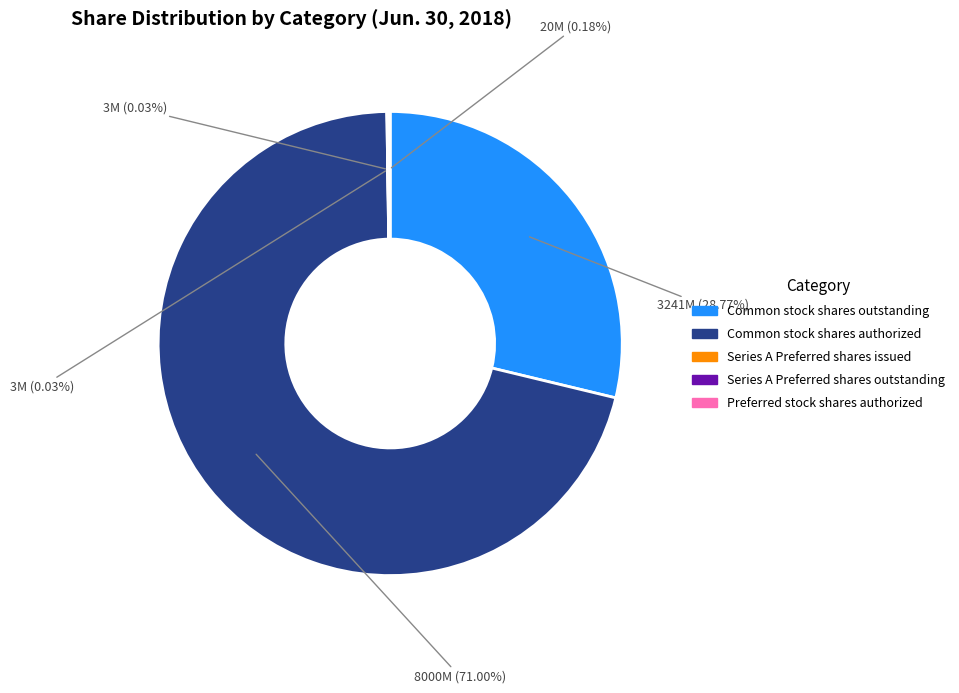

What is the largest slice in the pie chart?

Common stock shares authorized